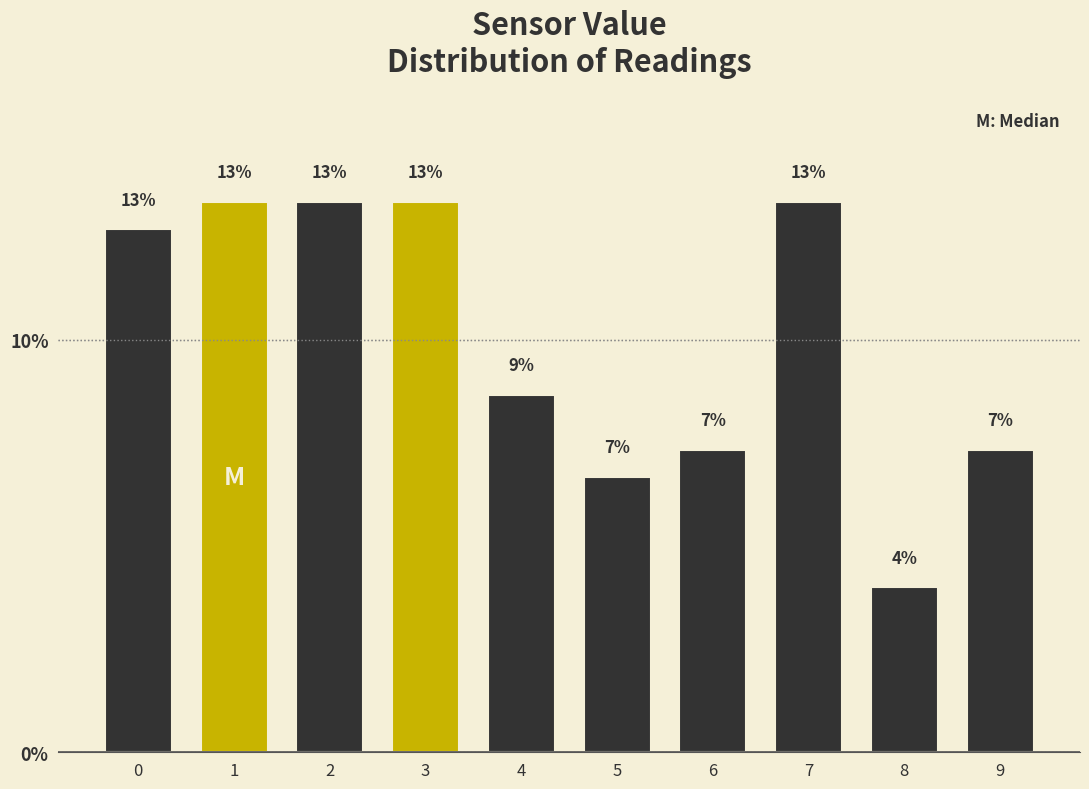

Does the chart contain any negative values?

No